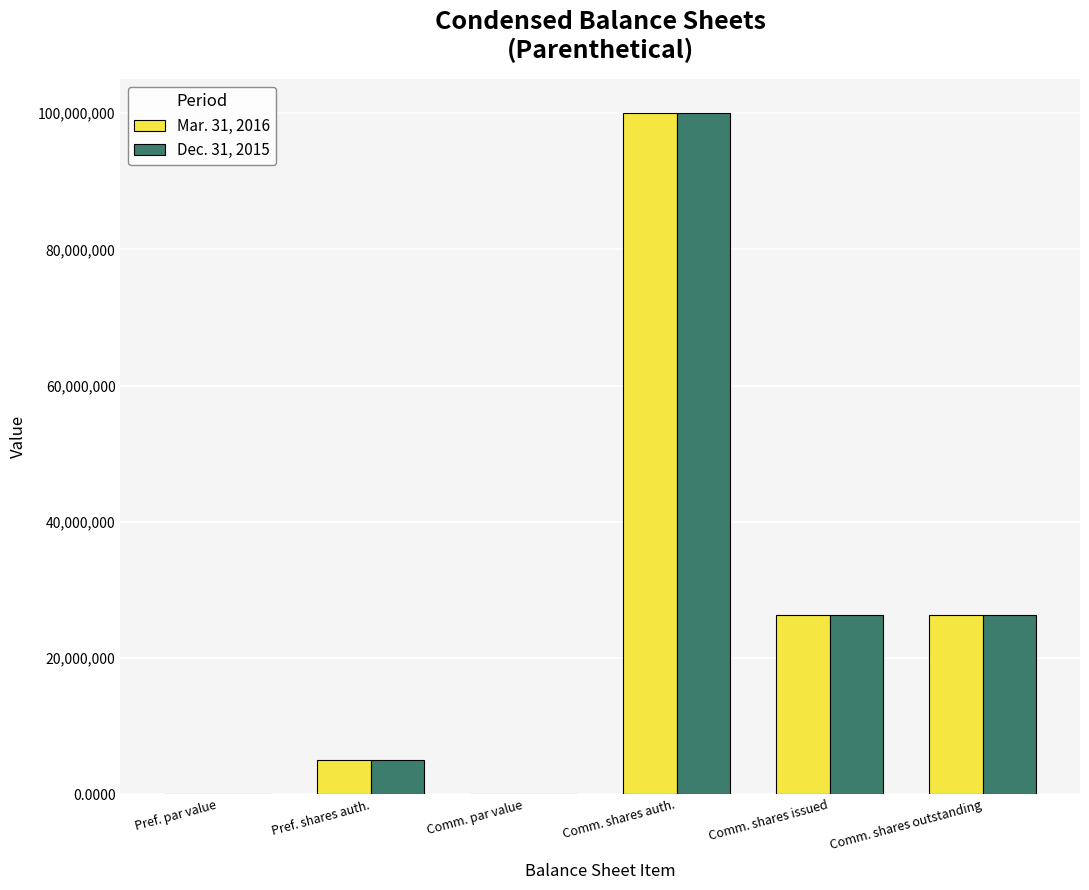

Is the value of Mar. 31, 2016 at Pref. par value greater than the value of Dec. 31, 2015 at Comm. shares auth.?

No